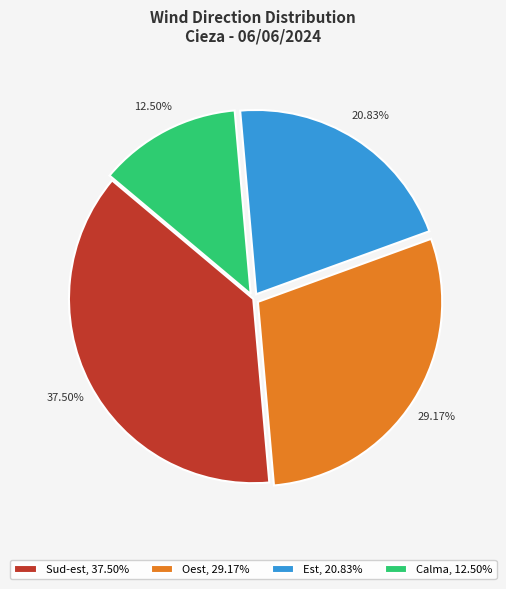

Does any single category account for the majority?

No